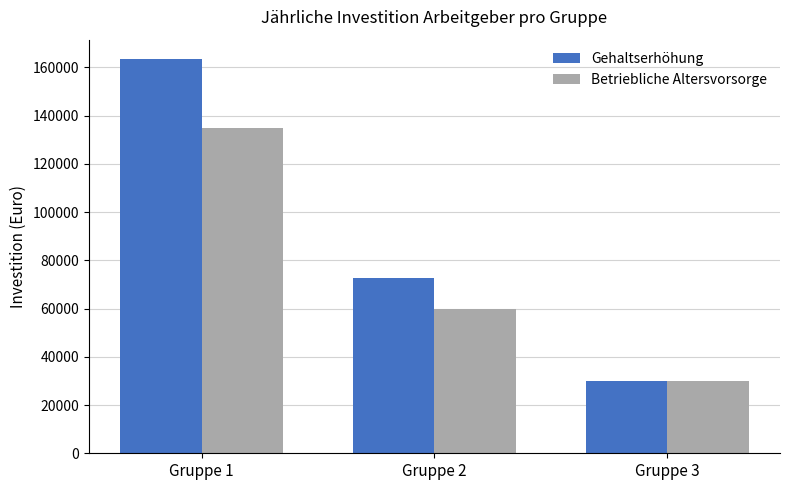

What is the highest value of the Gehaltserhöhung series?

163287.0